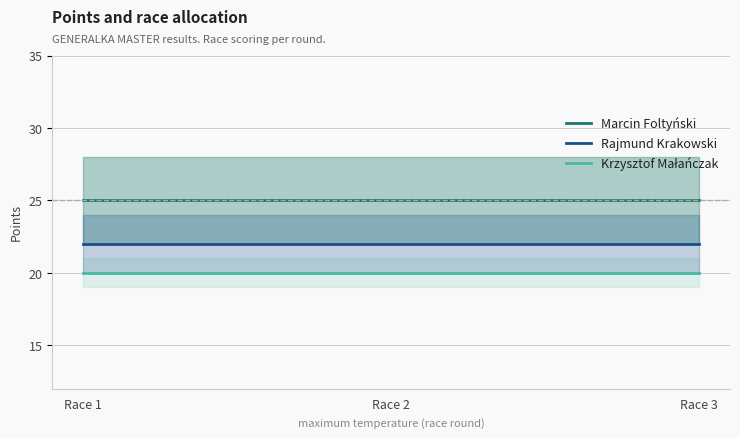

What is the minimum value for Krzysztof Małańczak?

20